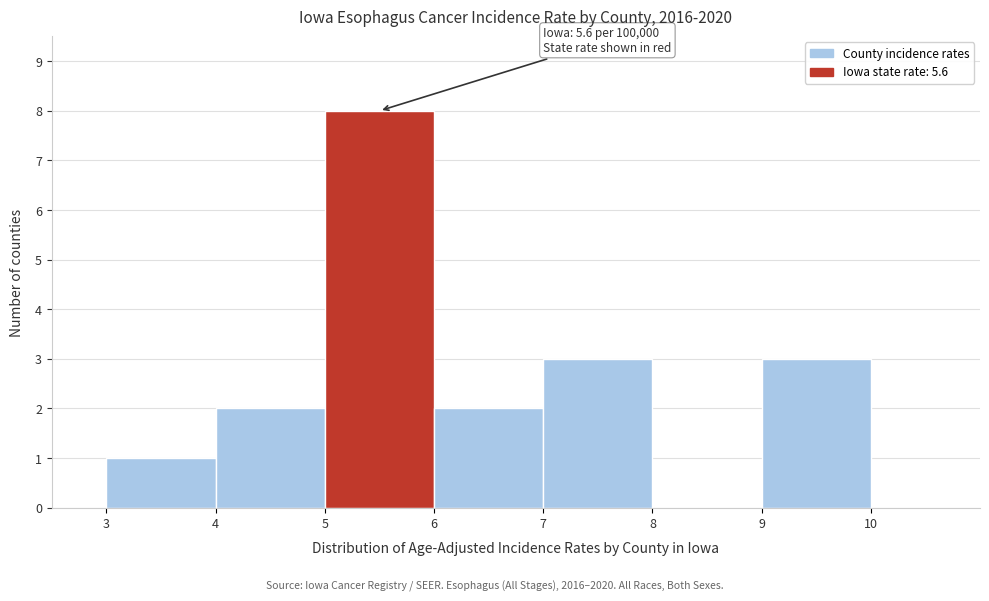

Over which range of the x-axis is the bar tallest?

5 to 6